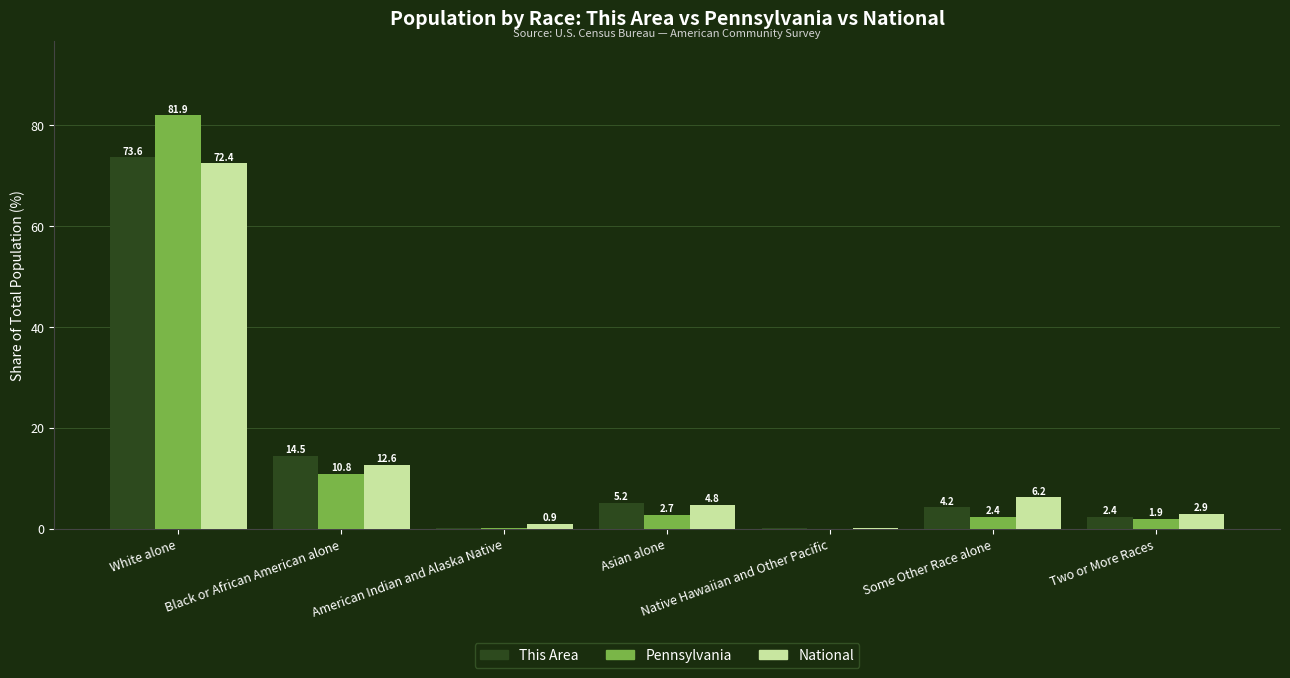

How many series are shown in this chart?

3